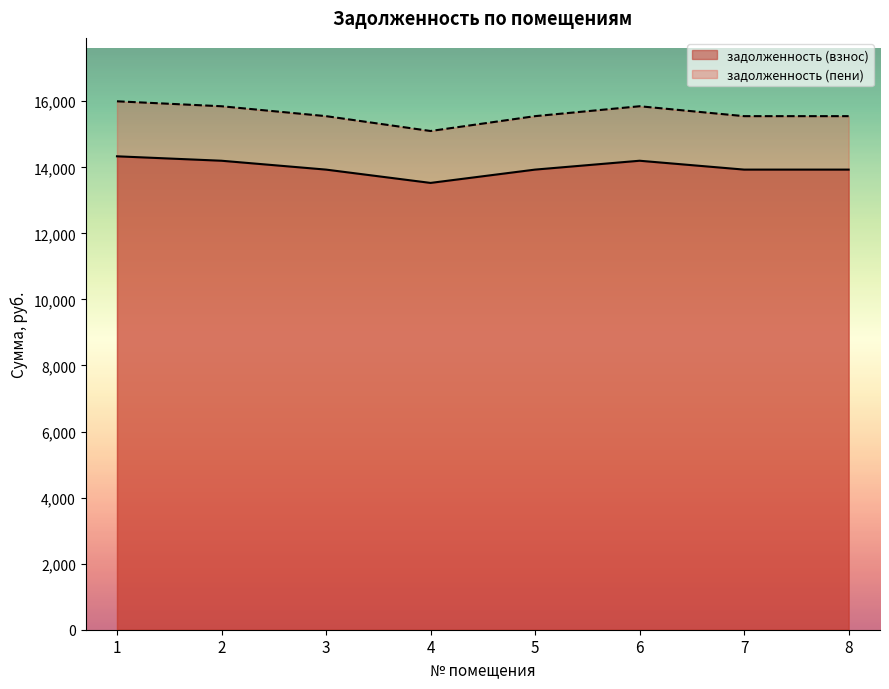

True or false: задолженность (пени) and задолженность (взнос) cross at least once.

False